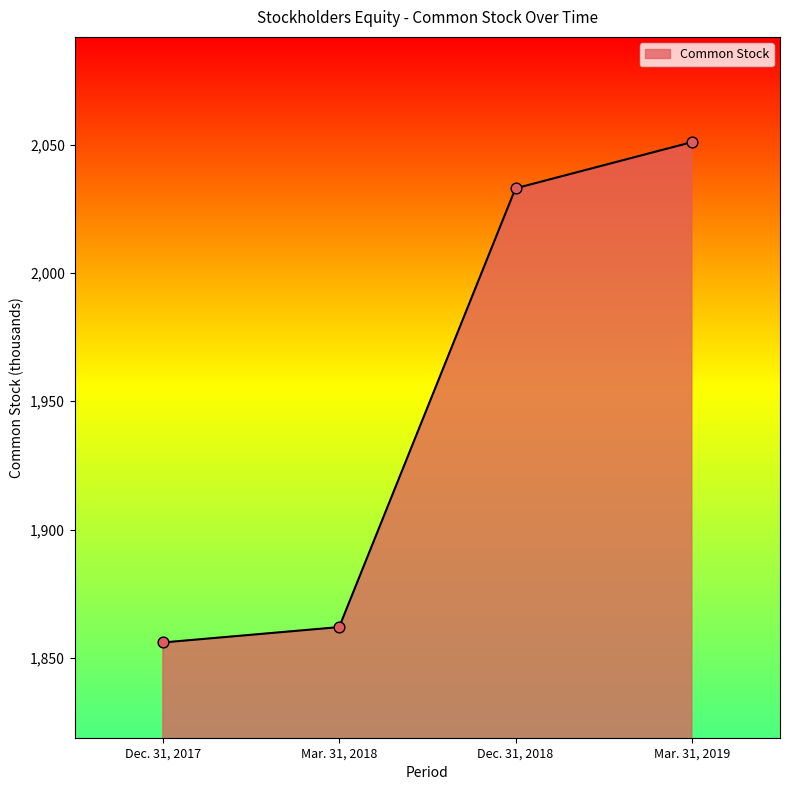

What is the change in value from Dec. 31, 2017 to Mar. 31, 2018?

+6